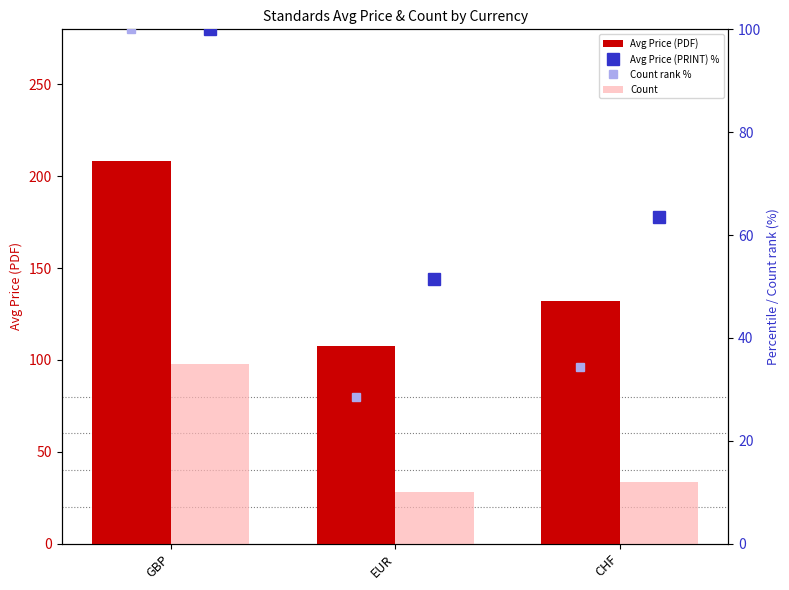

Are the bars grouped side by side (vs. stacked)?

Yes